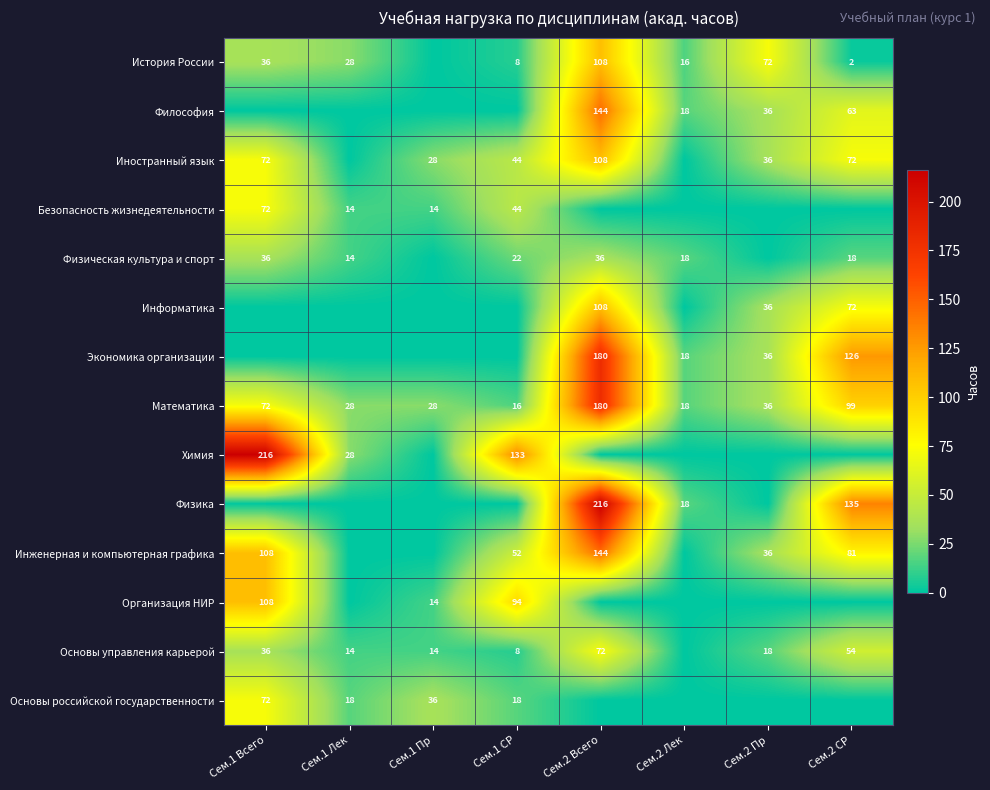

Between Сем.2 СР and Сем.1 СР, which is larger?

Сем.1 СР